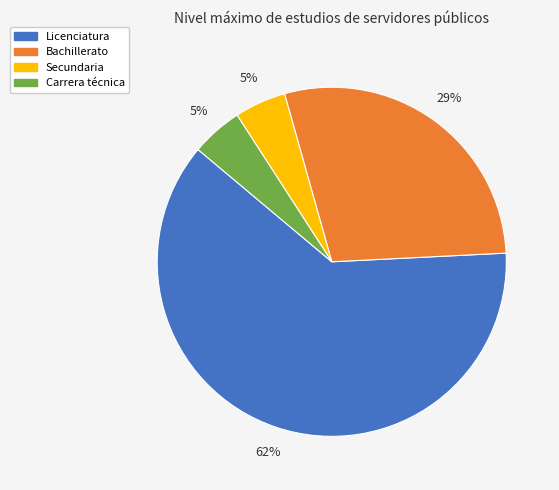

Combined, do Secundaria and Carrera técnica account for over 50%?

No